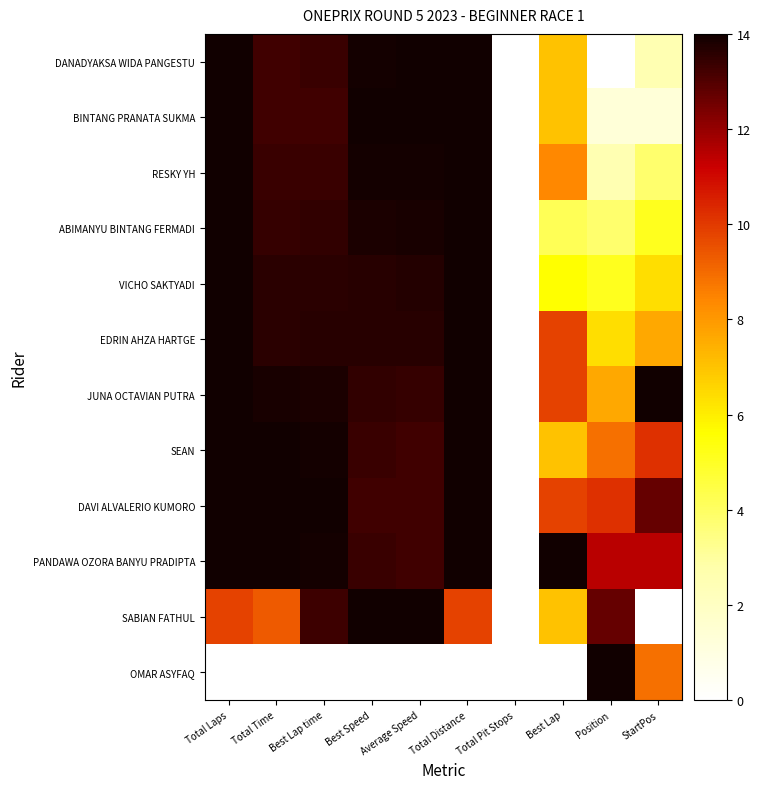

How many categories are shown in the chart?

10